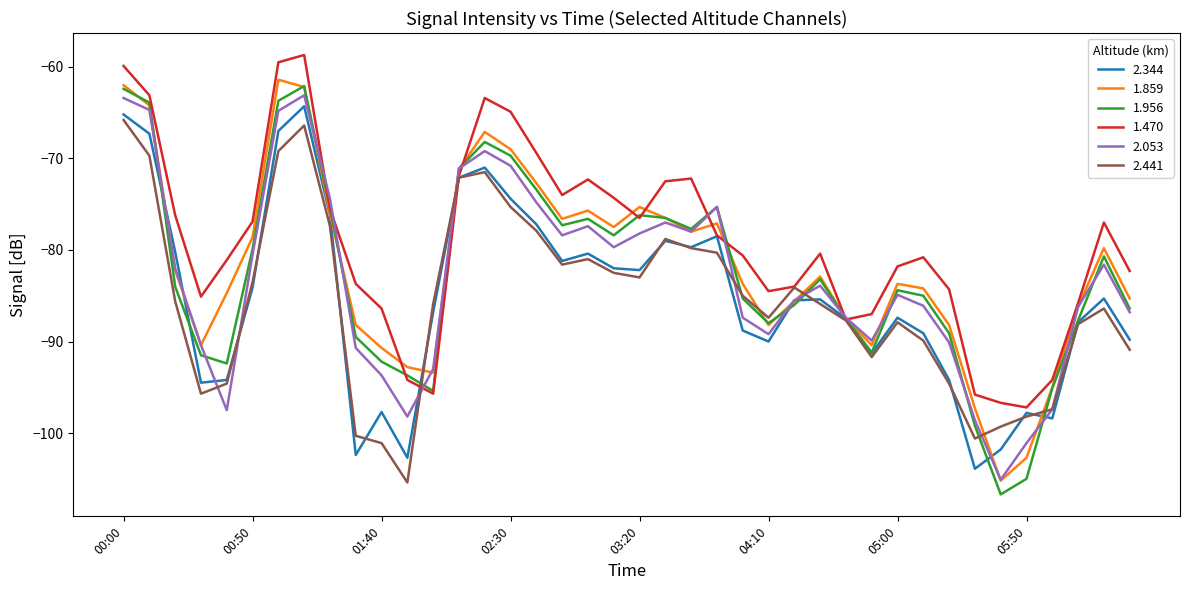

Is this an area chart (filled region under the line)?

No